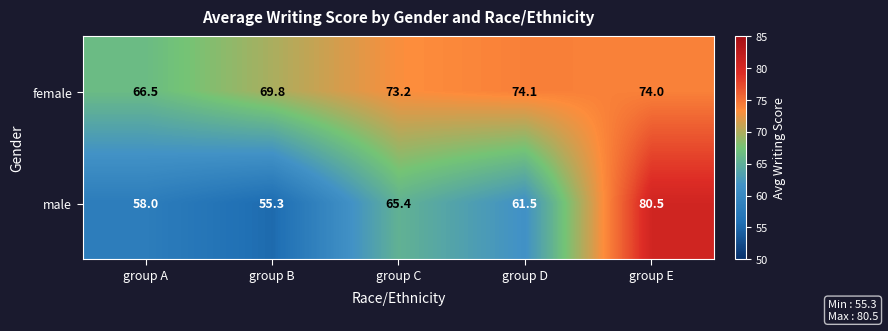

Reading left to right, what are all the values shown in this chart?

female: group A=66.5	group B=69.8	group C=73.2	group D=74.1	group E=74.0
male: group A=58.0	group B=55.3	group C=65.4	group D=61.5	group E=80.5